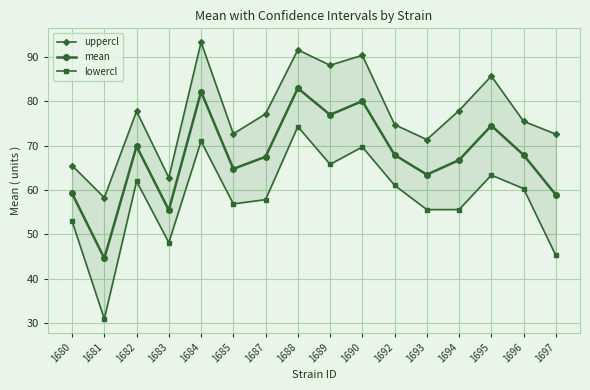

What is the total value across all series at 1693?

190.5